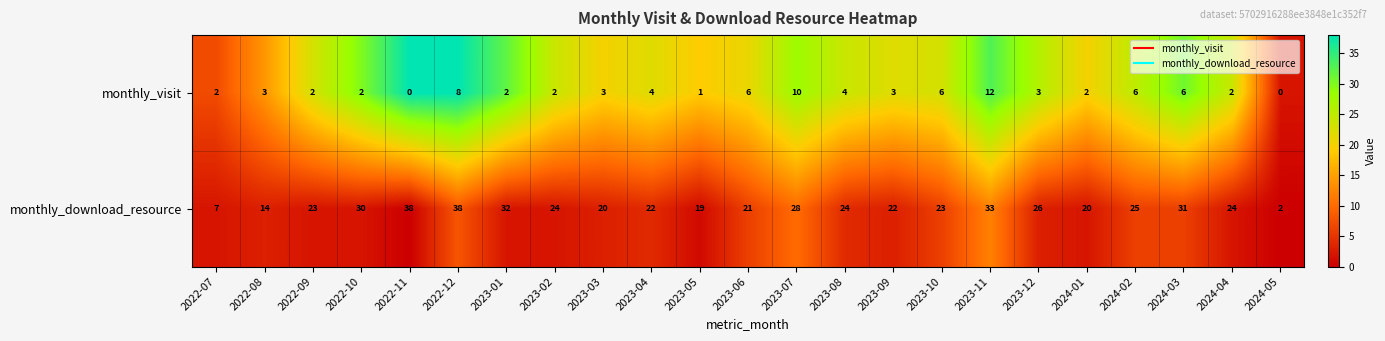

At how many categories does at least one series exceed 13?

21